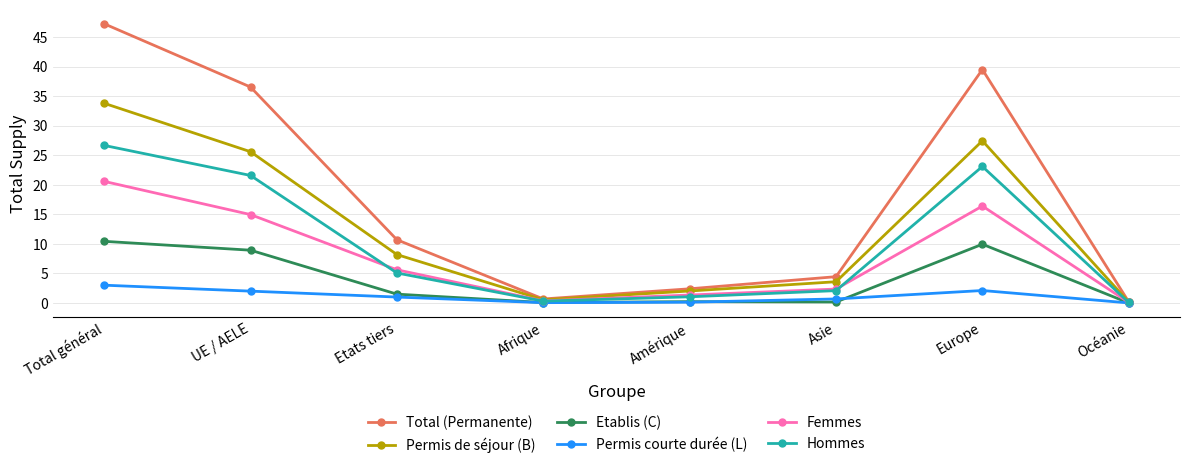

True or false: Etablis (C) has a value of 9.9 at Europe.

True